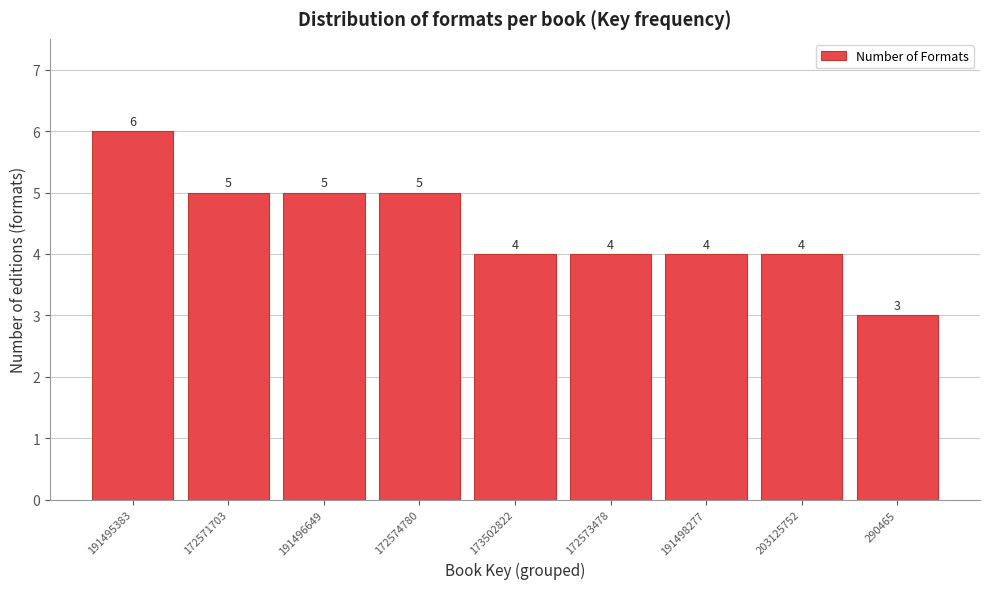

Reading right to left, extract all data points from this chart.

290465=3	203125752=4	191498277=4	172573478=4	173502822=4	172574780=5	191496649=5	172571703=5	191495383=6